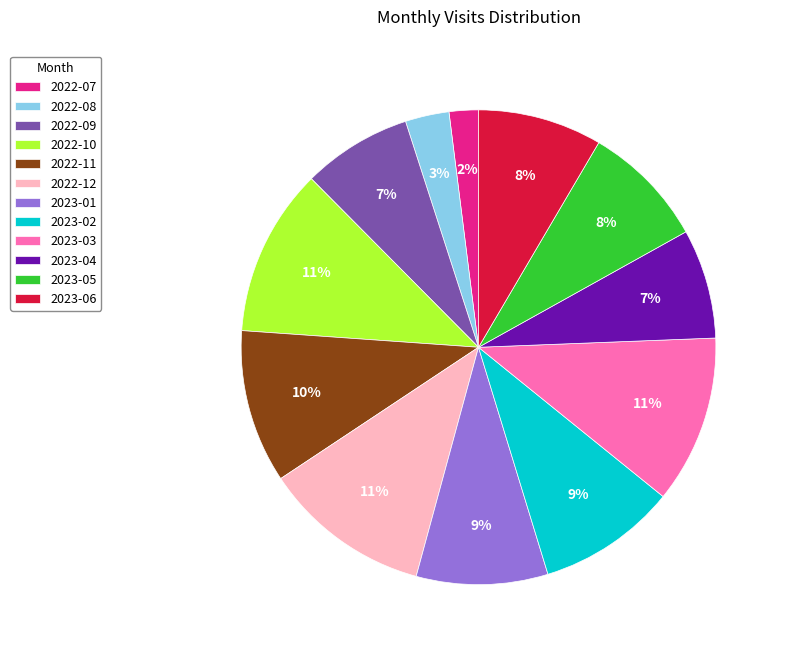

How many slices are in this pie chart?

12